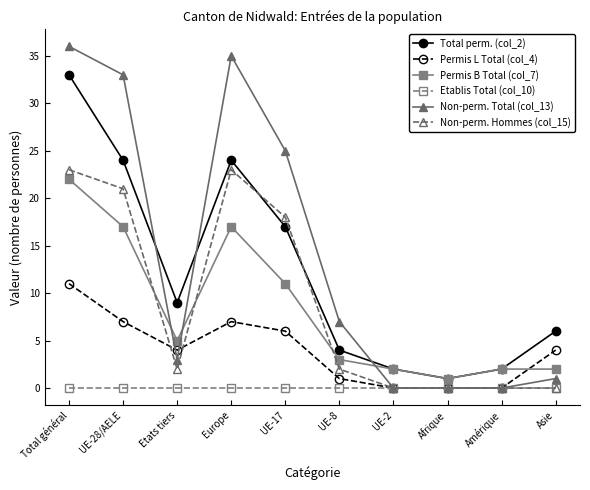

Where does the Permis L Total (col_4) series first go above 4?

Total général